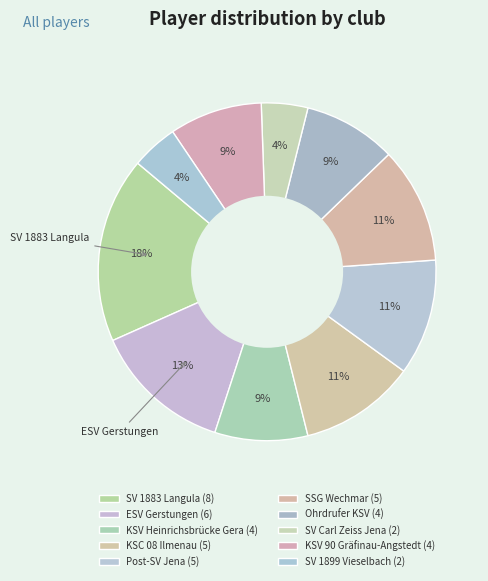

Does any single category account for the majority?

No